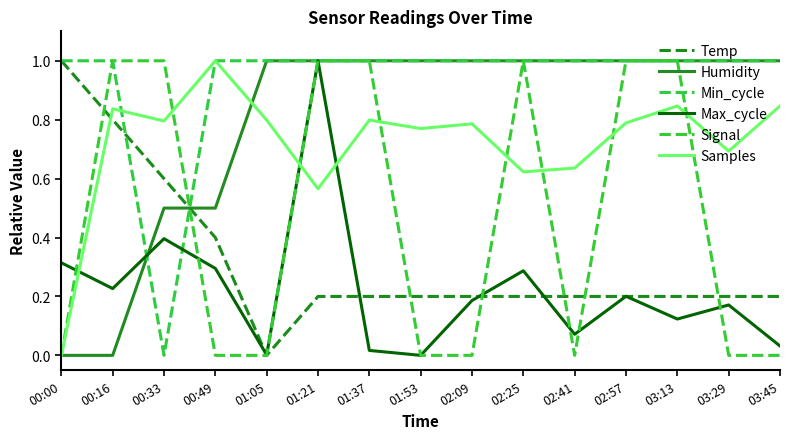

What are all the series names shown in the legend?

Temp, Humidity, Min_cycle, Max_cycle, Signal, Samples